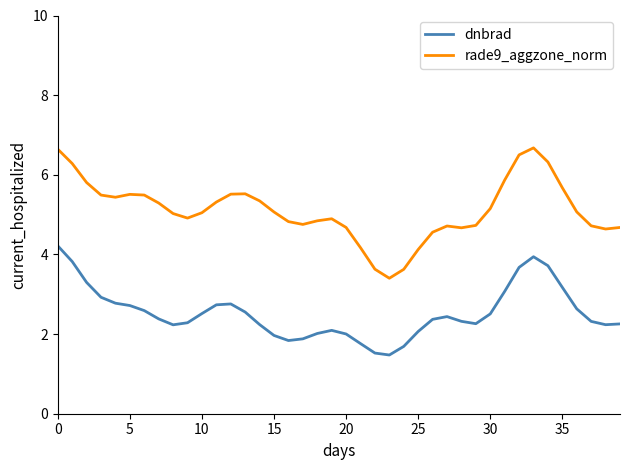

Which series has the largest total across all categories?

rade9_aggzone_norm